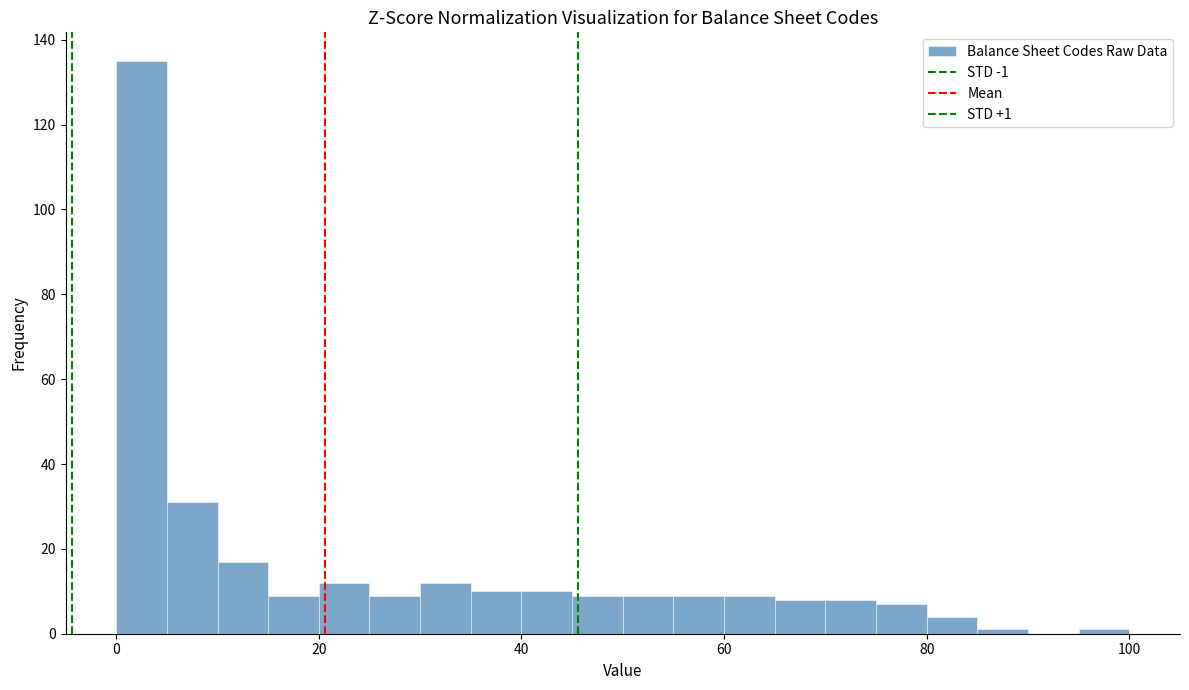

Read against the x-axis, roughly where is the centre of the tallest bar?

2